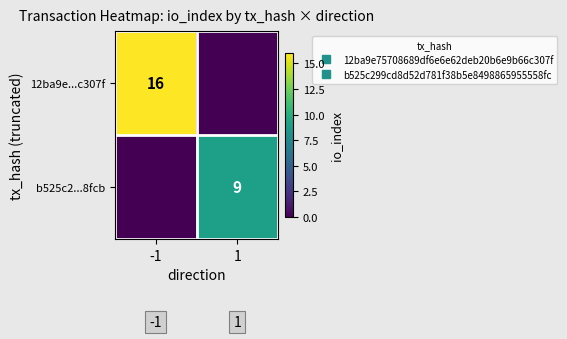

How many series are shown in this chart?

2